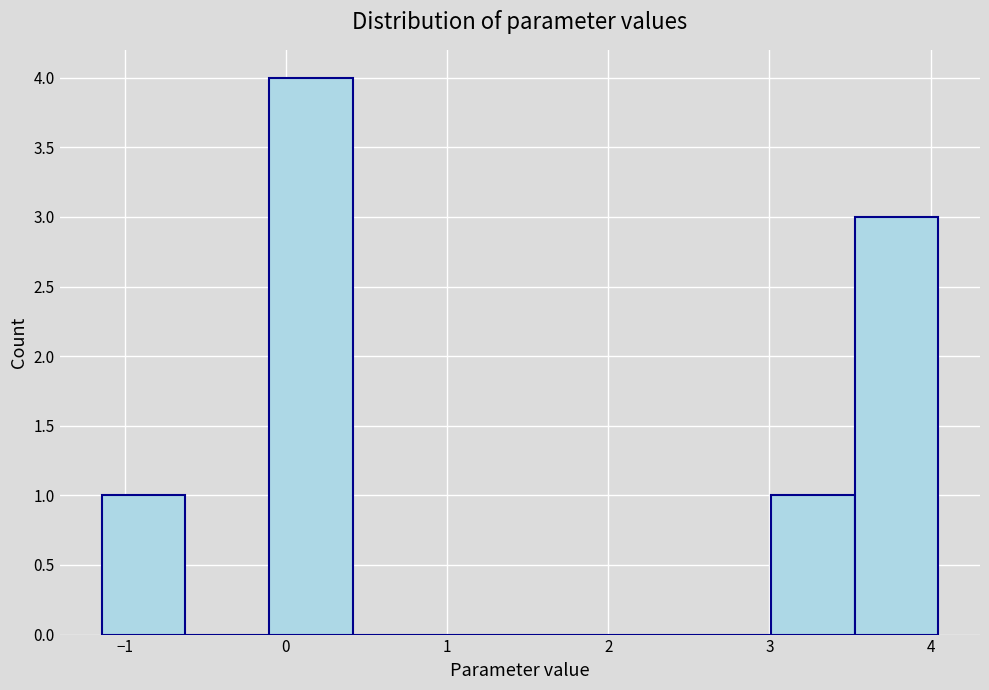

Reading left to right, list every bar in this chart as the range it spans on the x-axis followed by its height. Neither the bar edges nor the heights are printed on the chart, so give them approximately, as read against the axes.

-1.1 to -0.6: 1
-0.6 to -0.1: 0
-0.1 to 0.4: 4
0.4 to 0.9: 0
0.9 to 1.5: 0
1.5 to 2.0: 0
2.0 to 2.5: 0
2.5 to 3.0: 0
3.0 to 3.5: 1
3.5 to 4.0: 3